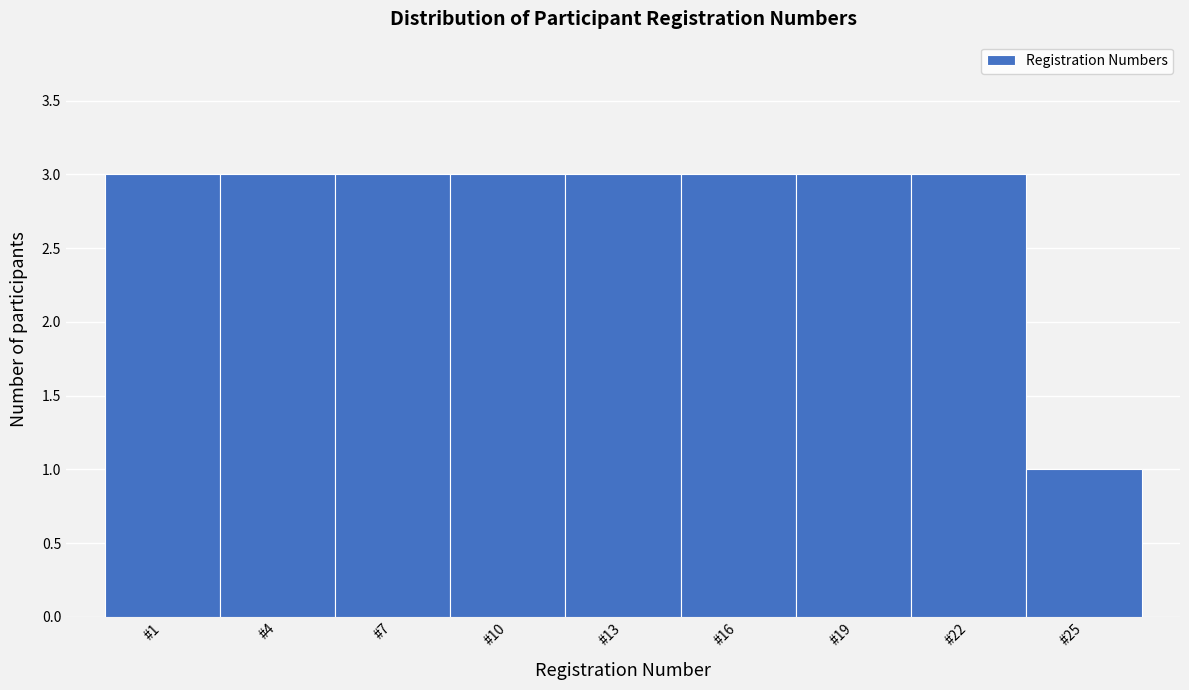

Reading left to right, transcribe all the data shown in this chart.

#1=3	#4=3	#7=3	#10=3	#13=3	#16=3	#19=3	#22=3	#25=1